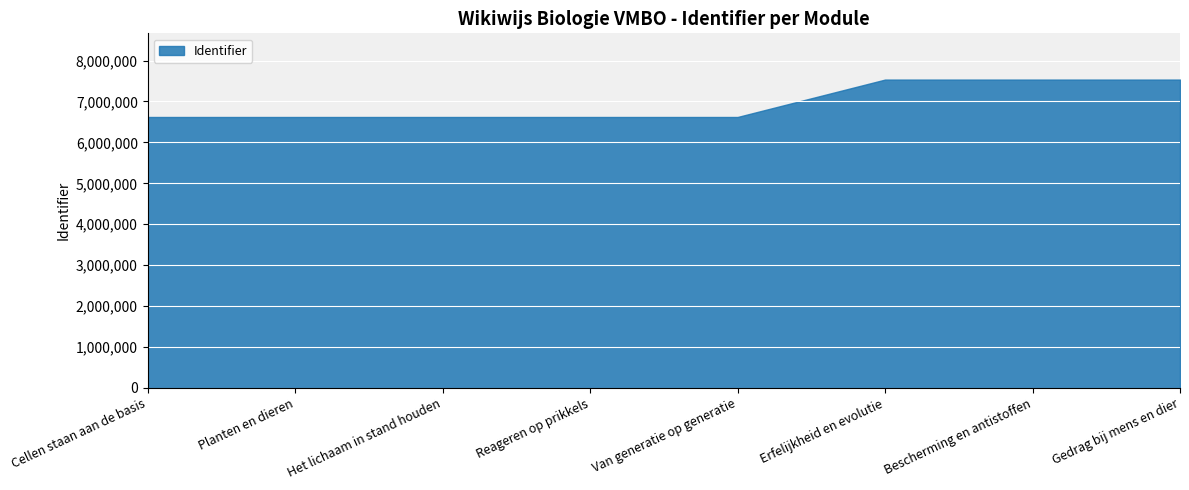

Approximately how many times larger is the value at Planten en dieren compared to Reageren op prikkels?

1.0